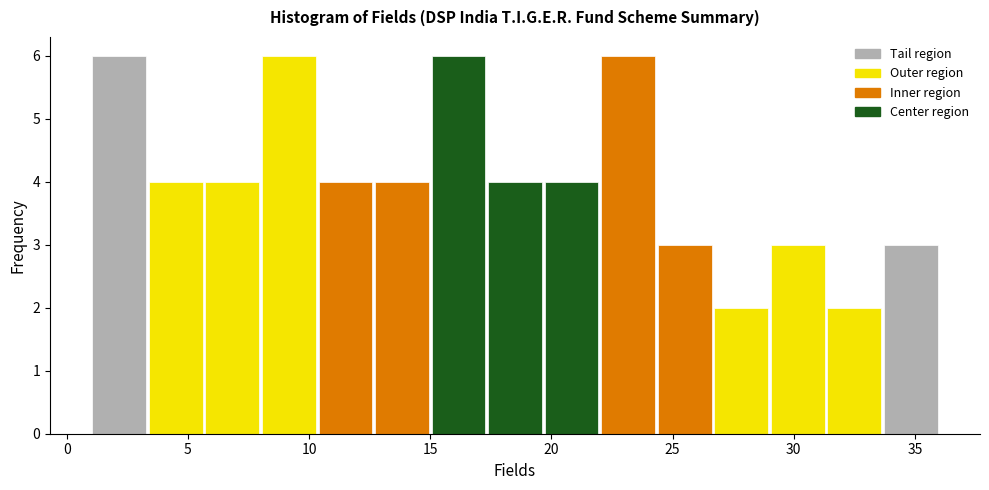

Reading left to right, list every bar in this chart as the range it spans on the x-axis followed by its height. Neither the bar edges nor the heights are printed on the chart, so give them approximately, as read against the axes.

1.0 to 3.5: 6
3.5 to 5.5: 4
5.5 to 8.0: 4
8.0 to 10.5: 6
10.5 to 12.5: 4
12.5 to 15.0: 4
15.0 to 17.5: 6
17.5 to 19.5: 4
19.5 to 22.0: 4
22.0 to 24.5: 6
24.5 to 26.5: 3
26.5 to 29.0: 2
29.0 to 31.5: 3
31.5 to 33.5: 2
33.5 to 36.0: 3